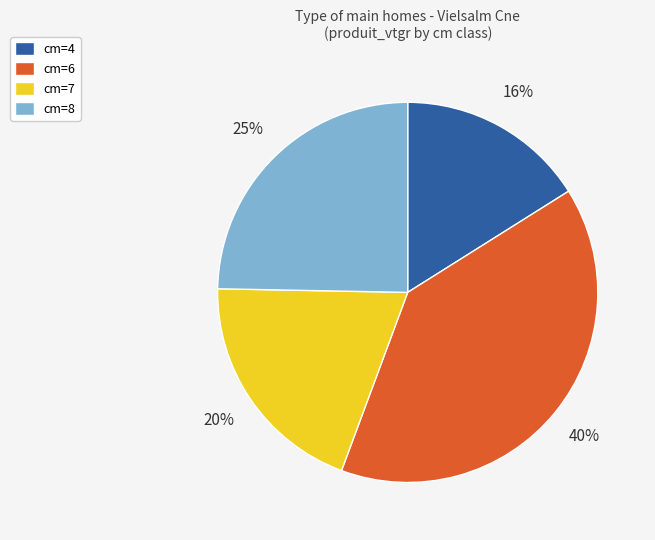

What percentage is the cm=7 slice, to the nearest percent?

20%